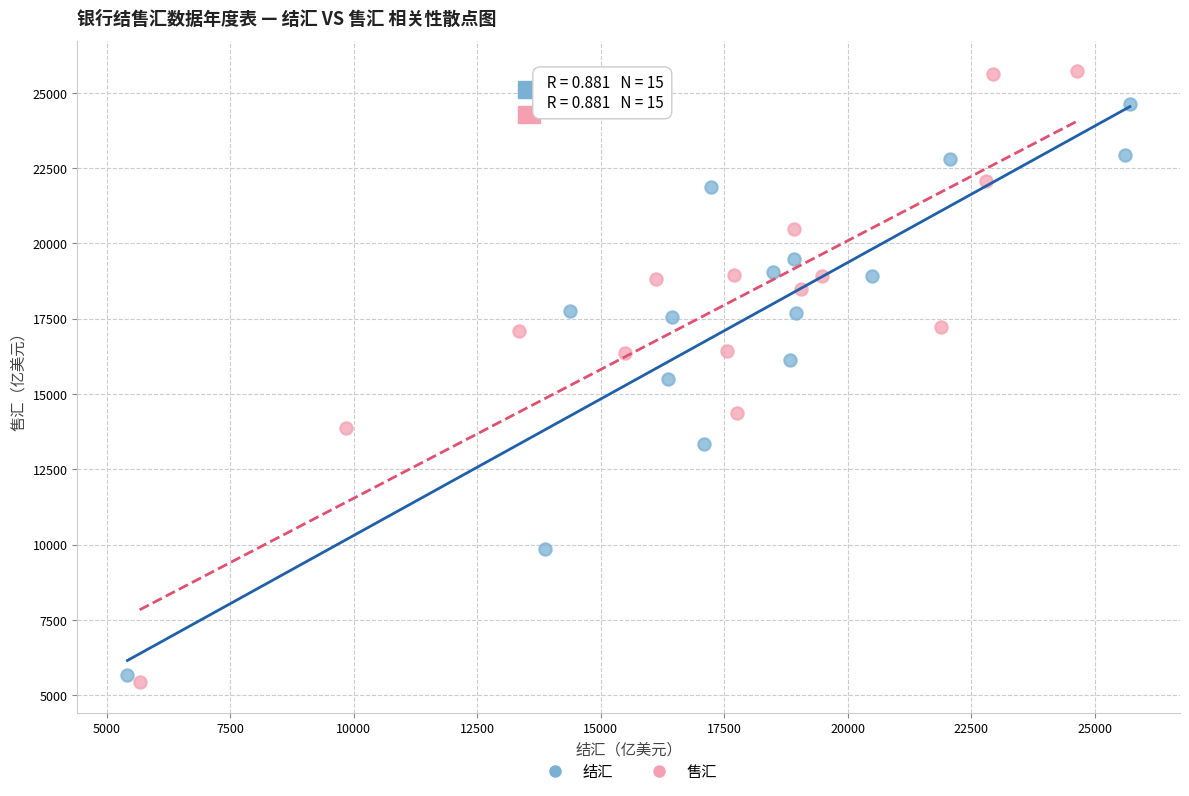

Which series reaches the maximum Y coordinate?

售汇